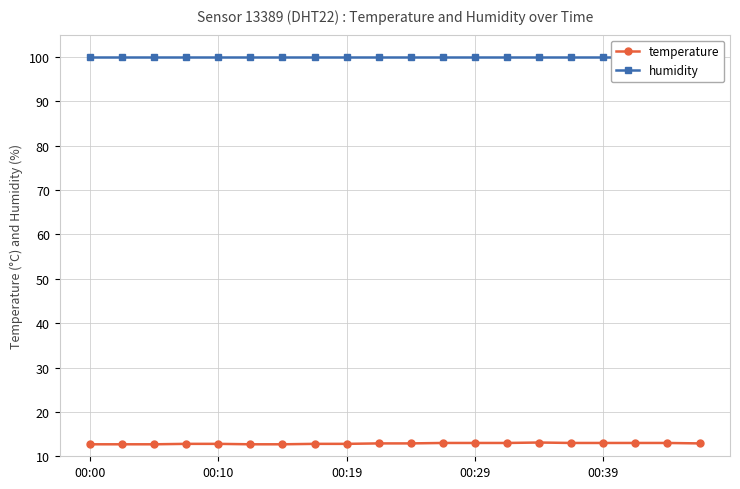

True or false: temperature has a value of 13.0 at 00:29.

True